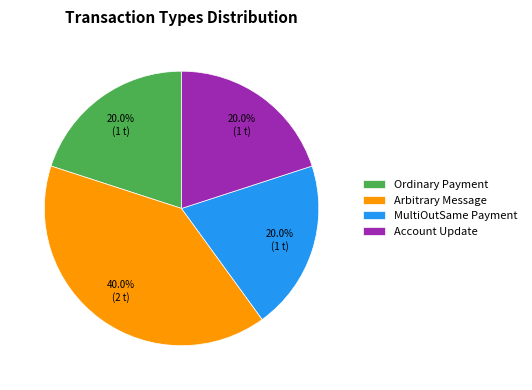

Which category has the biggest portion of the pie?

Arbitrary Message